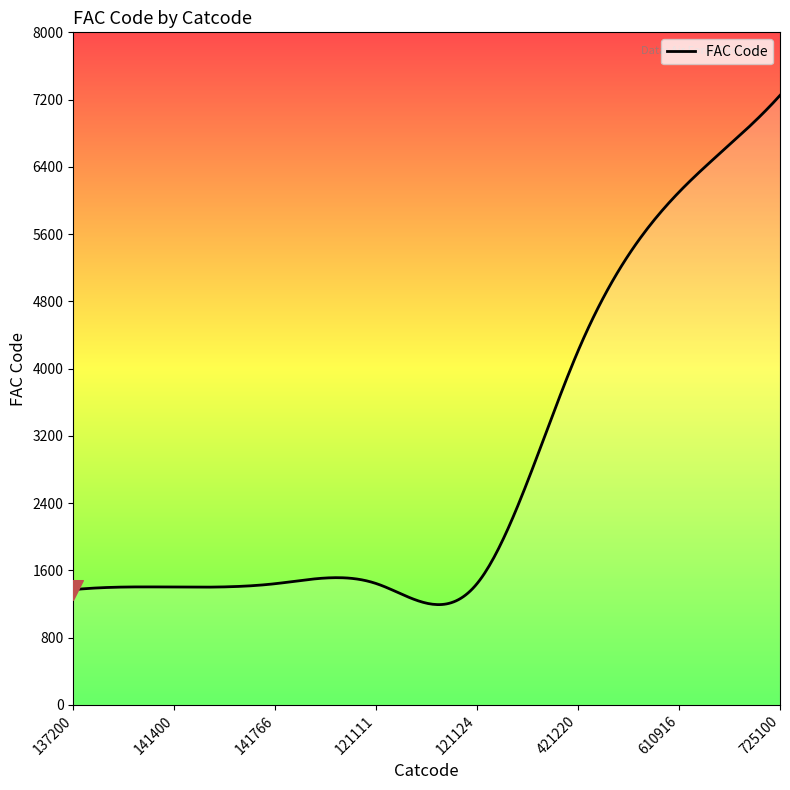

What is the difference between the maximum and minimum values?

6056.7